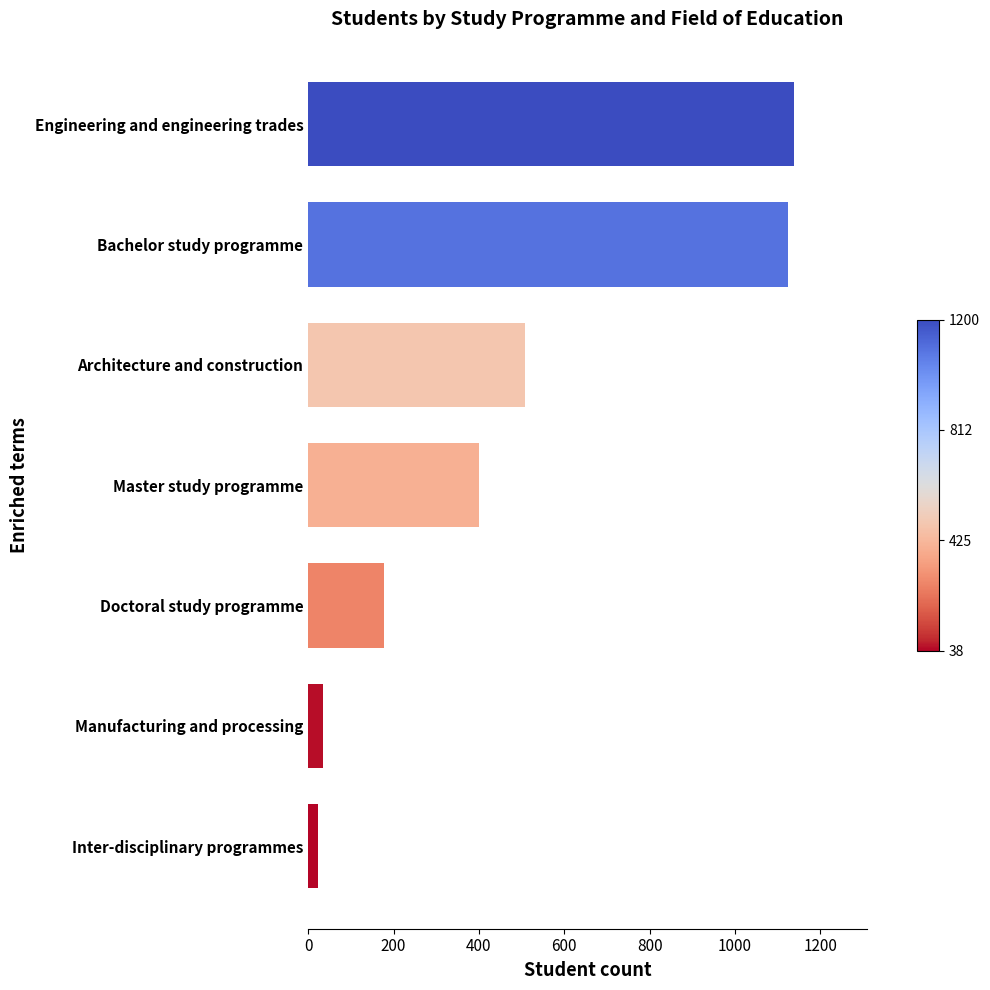

Where is the data nearest to the value 580?

Architecture and construction